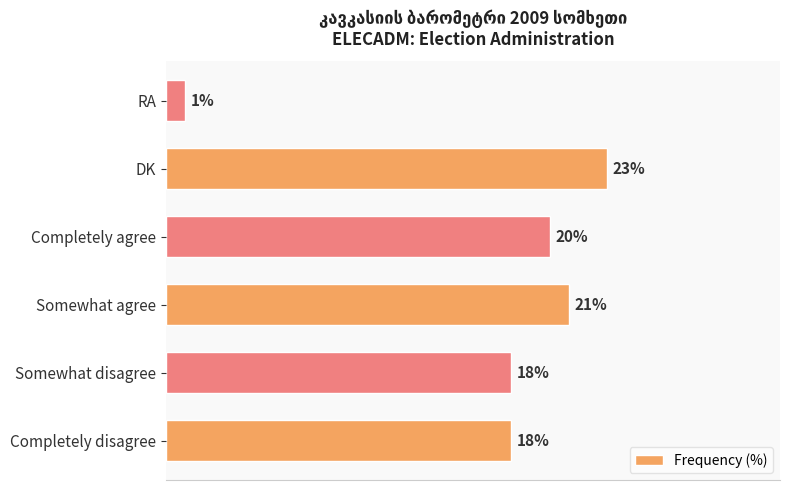

At which category does the chart reach its peak across all series?

DK